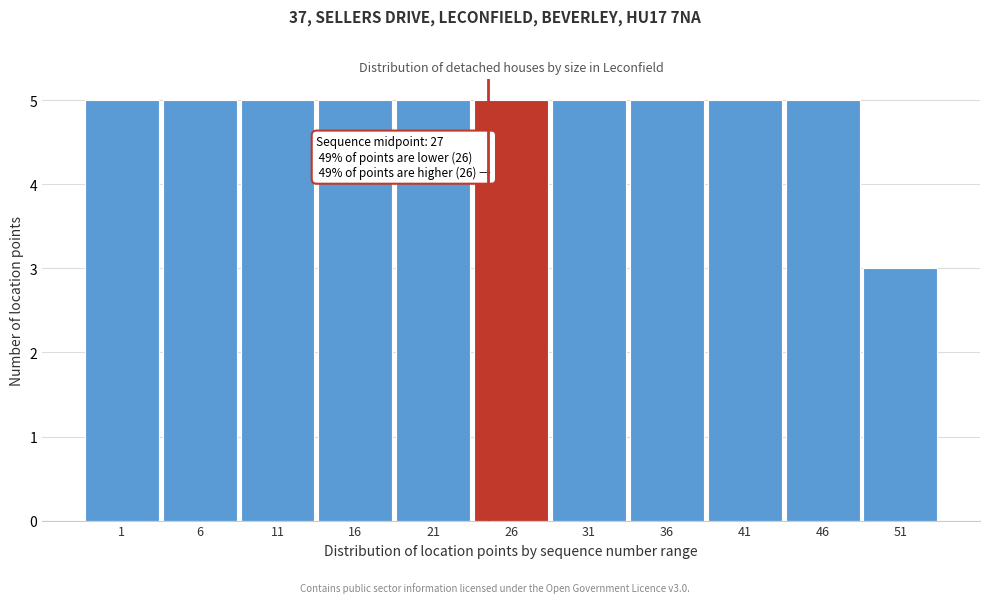

Reading left to right, list all the values displayed in this chart.

5	5	5	5	5	5	5	5	5	5	3